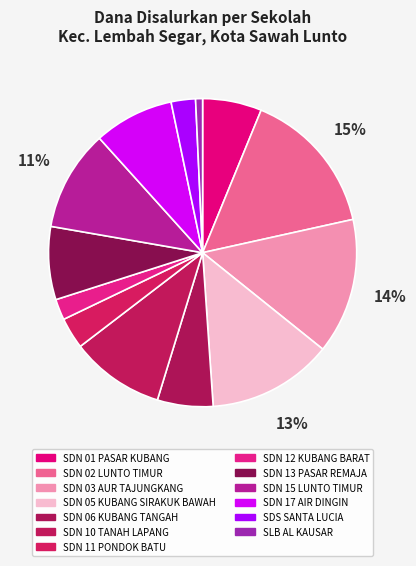

Count the number of slices in the pie.

13